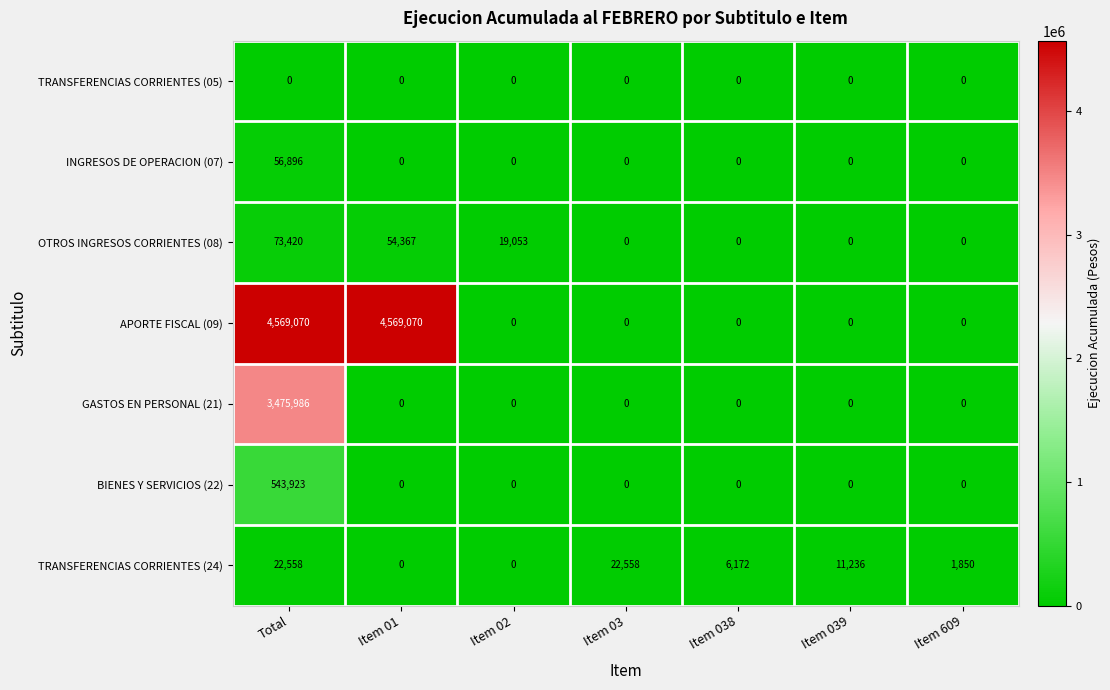

What is the difference between the maximum and minimum values in the INGRESOS DE OPERACION (07) series?

56896